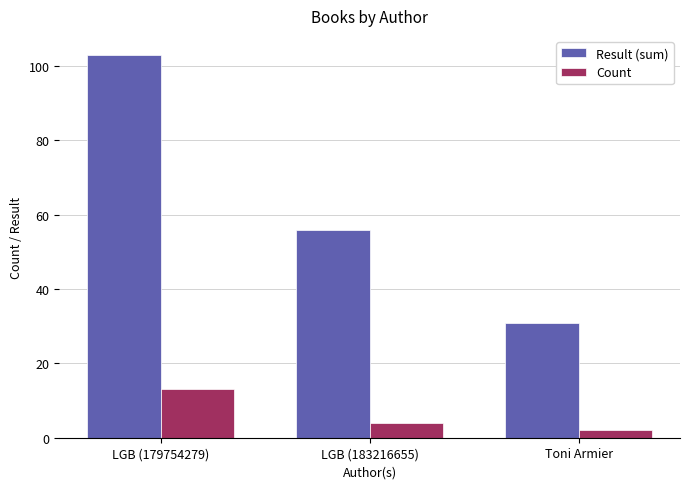

What are all the series names shown in the legend?

Result (sum), Count